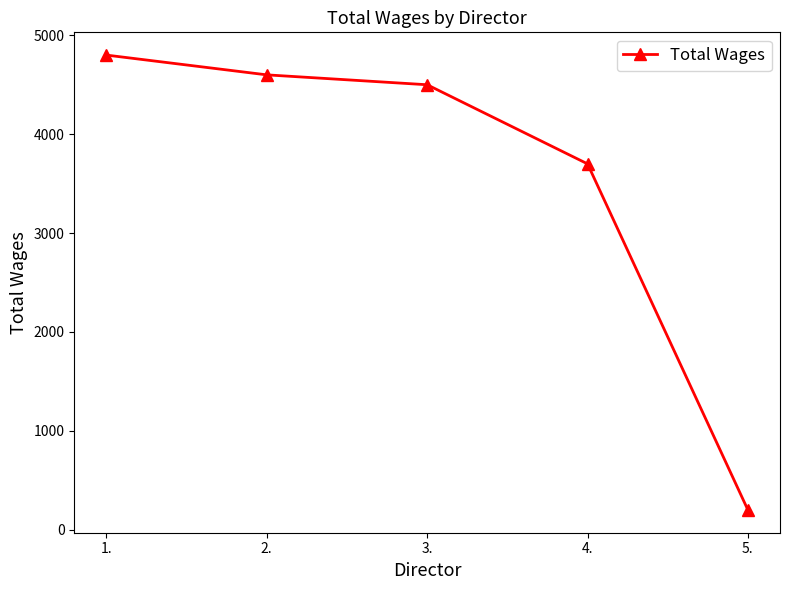

The chart shows a value of 4600 at 2.. True or false?

True